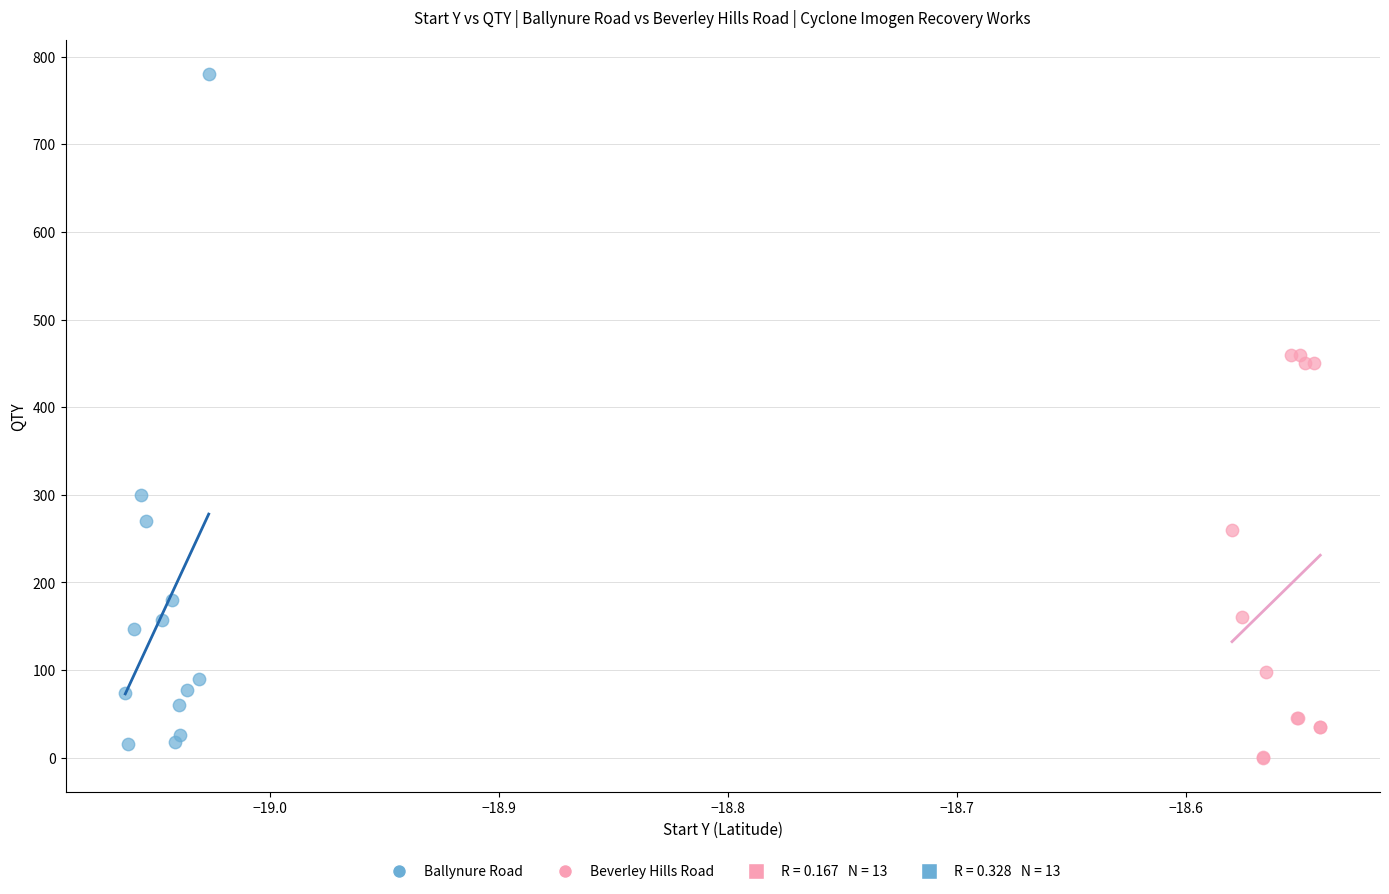

Which series has the widest spread of Y values?

Ballynure Road